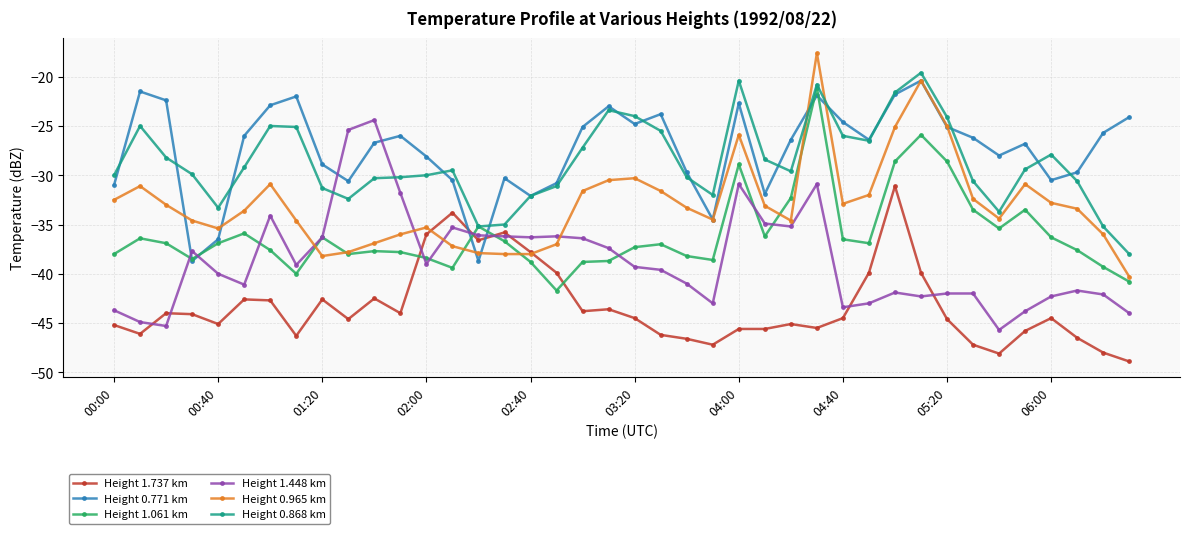

What is the value of the Height 1.737 km point at the 21st from the left?

-44.5